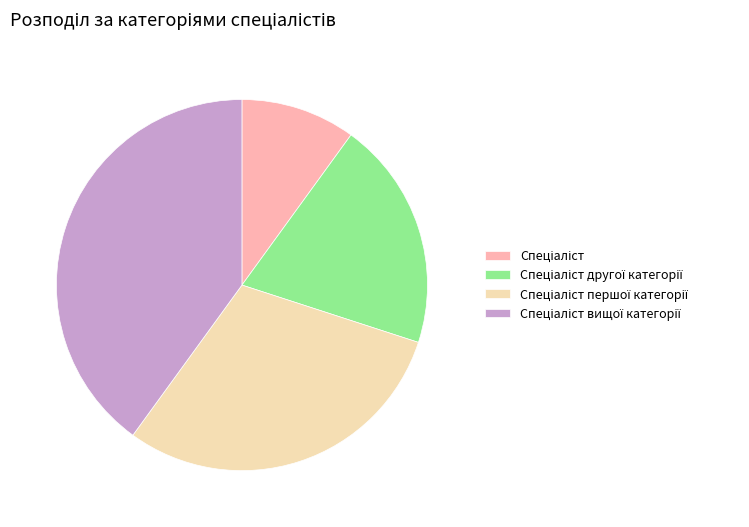

Is there any slice that represents more than half of the pie?

No